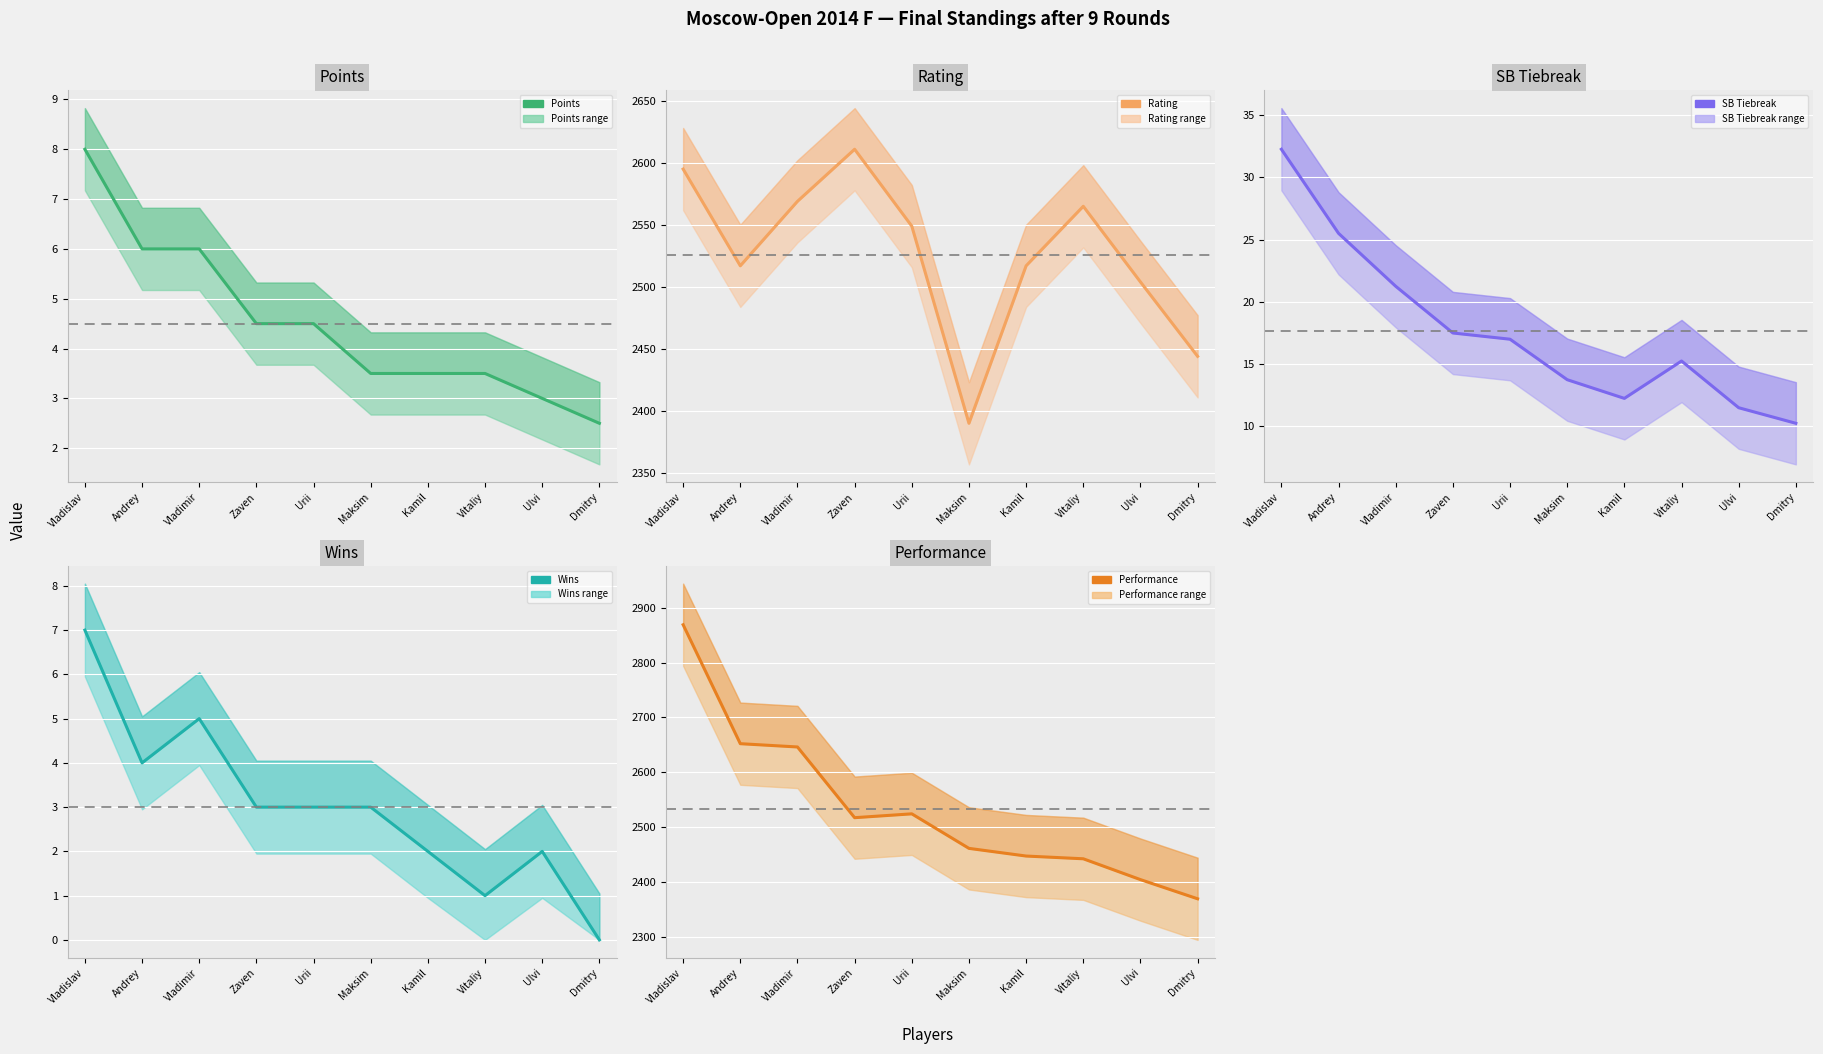

How many interior local peaks does the Wins series have?

2